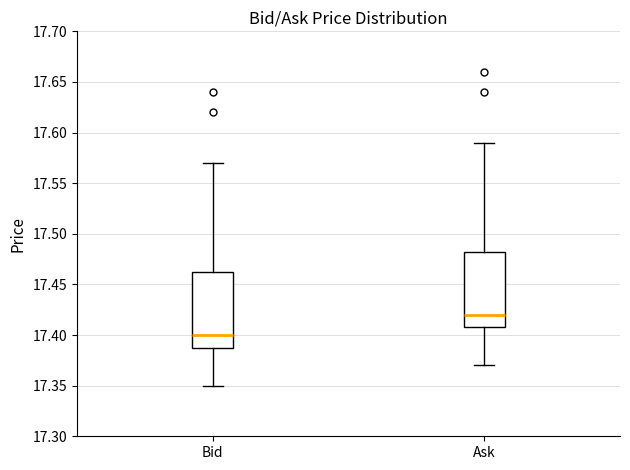

Reading left to right, transcribe this box plot: for each box, give where its median line is, the range the box spans, and where its two whiskers end, as read against the y-axis. The values are not printed on the chart, so give them approximately, as read against the axis.

Bid: median 17.400, box 17.390 to 17.465, whiskers 17.350 to 17.570
Ask: median 17.420, box 17.410 to 17.485, whiskers 17.370 to 17.590